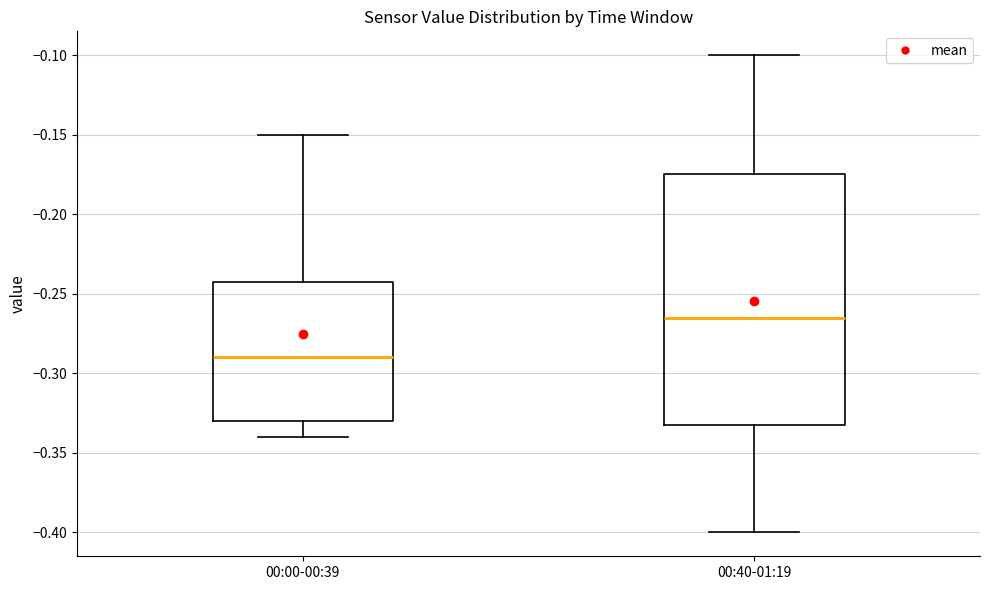

Which box has the highest median line?

00:40-01:19